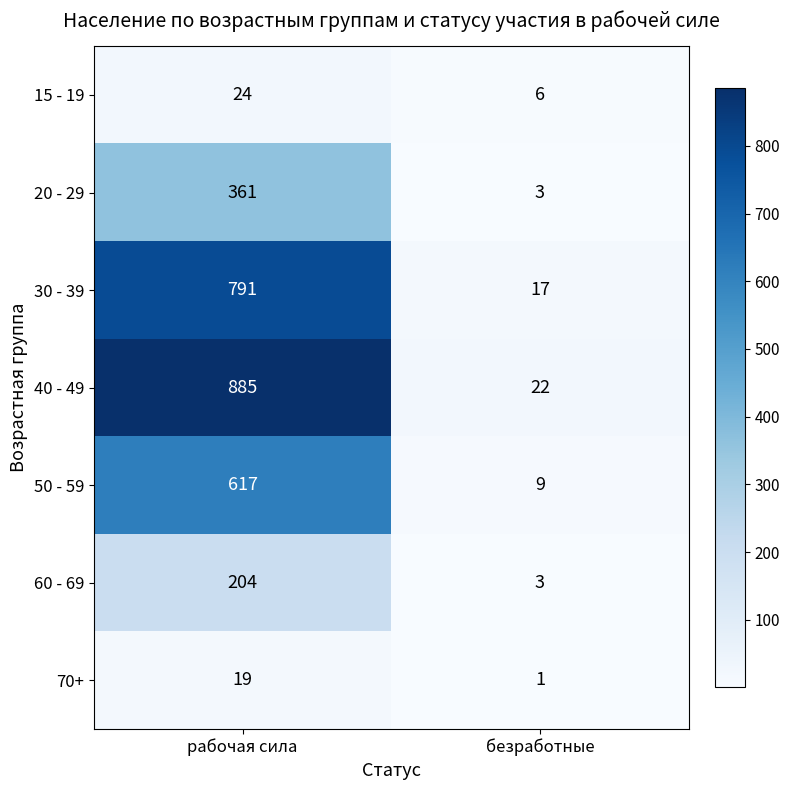

Which series changed the most between рабочая сила and безработные?

40 - 49